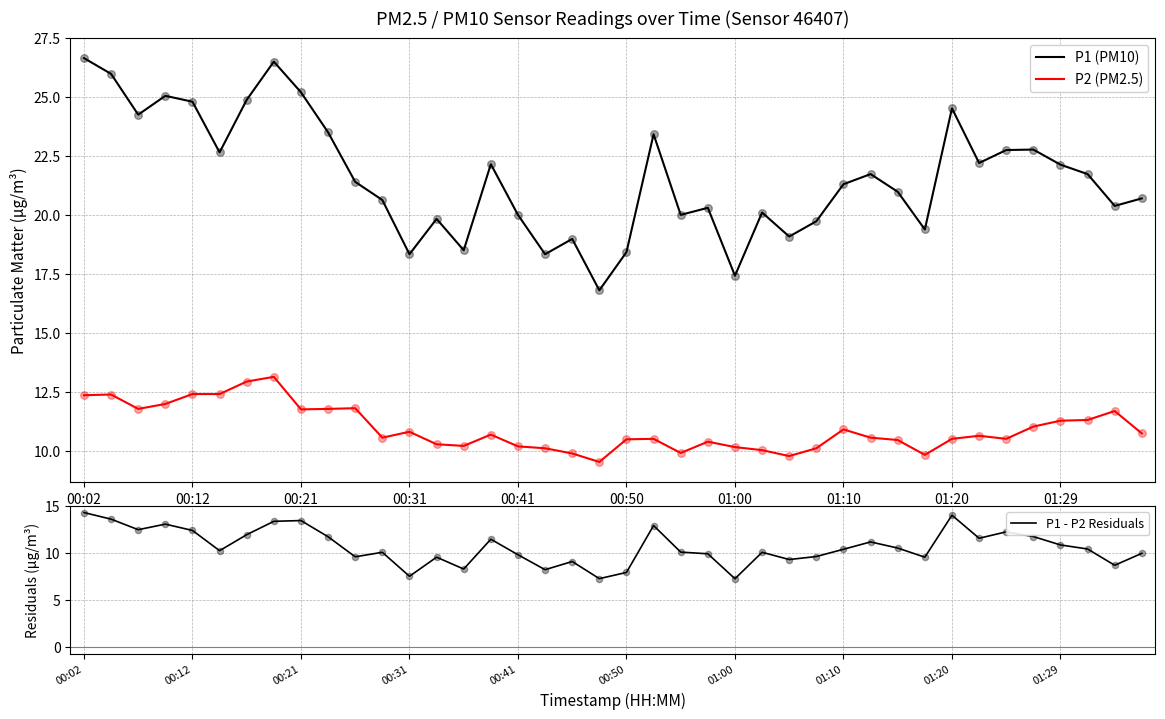

What are all the series names shown in the legend?

P1 (PM10), P2 (PM2.5), P1 - P2 Residuals